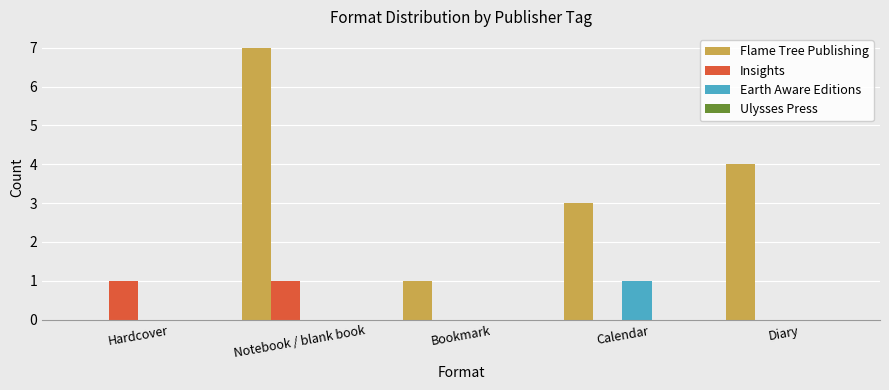

How many data points does each series have?

5